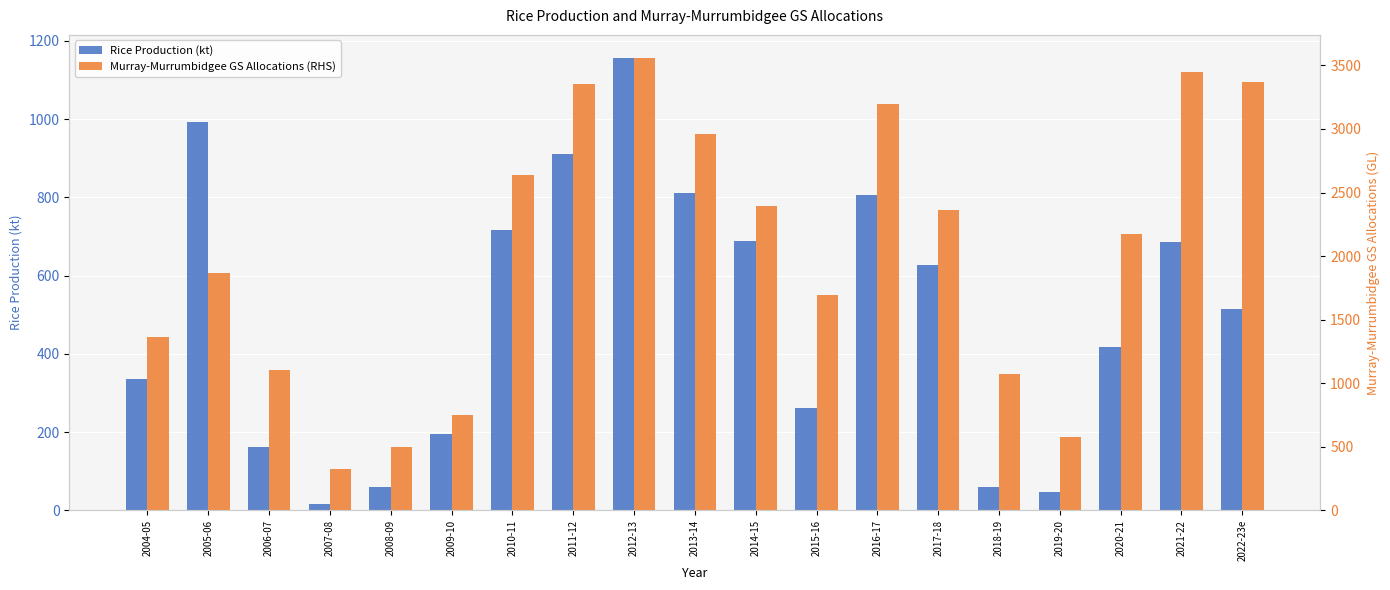

At which label does Murray-Murrumbidgee GS Allocations (RHS) first exceed 2172?

2010-11